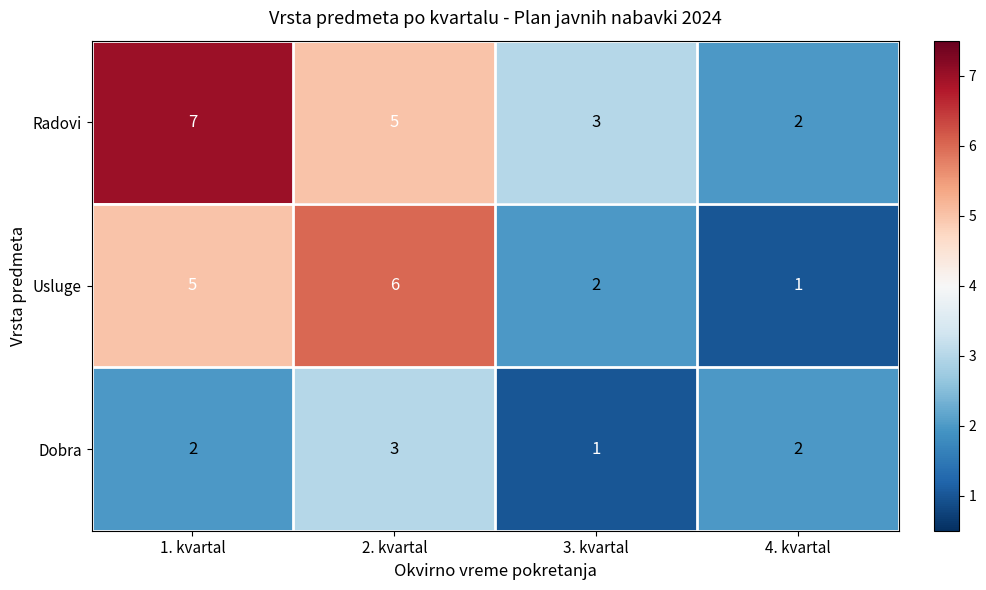

List the series in order of their overall mean, lowest first.

Dobra, Usluge, Radovi